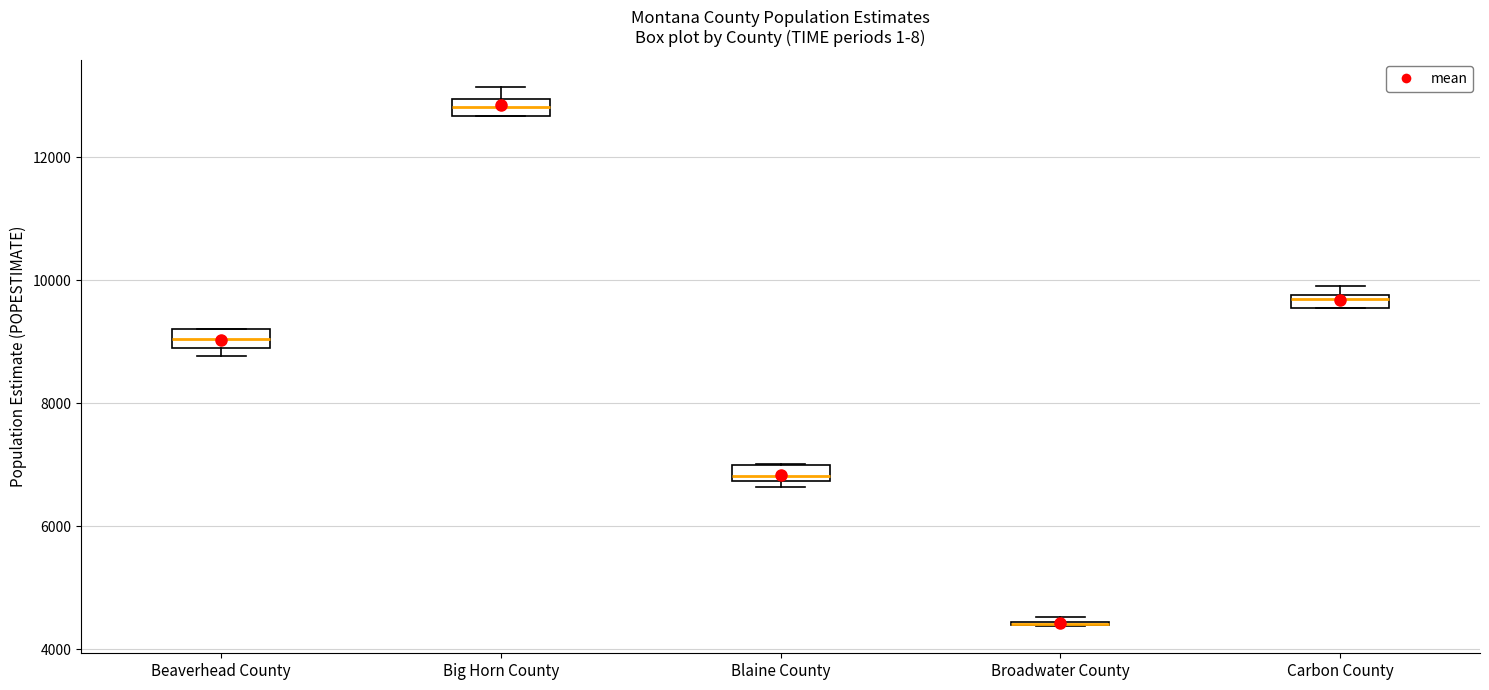

Where is the upper edge of the box for Big Horn County on the y-axis? The values are not printed on the chart, so give them approximately, as read against the axis.

13000